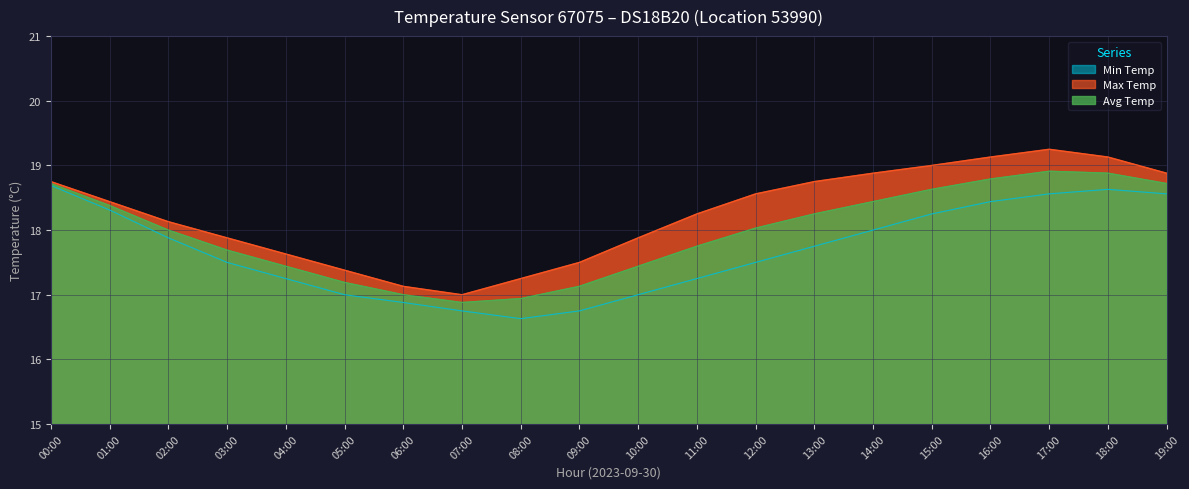

At how many categories does at least one series exceed 17?

19